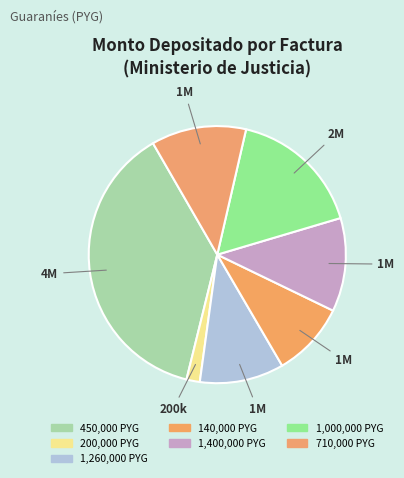

How many segments does this pie chart have?

7